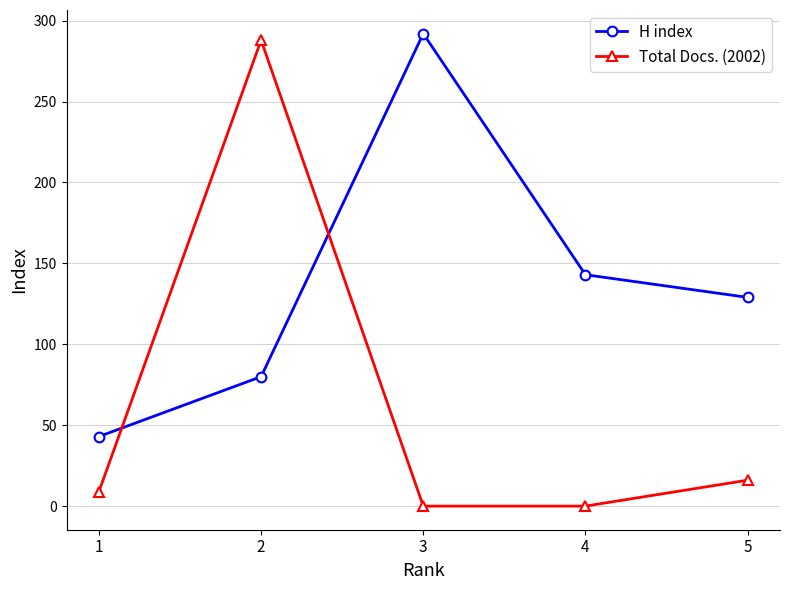

How many values in the H index series are below 129?

2